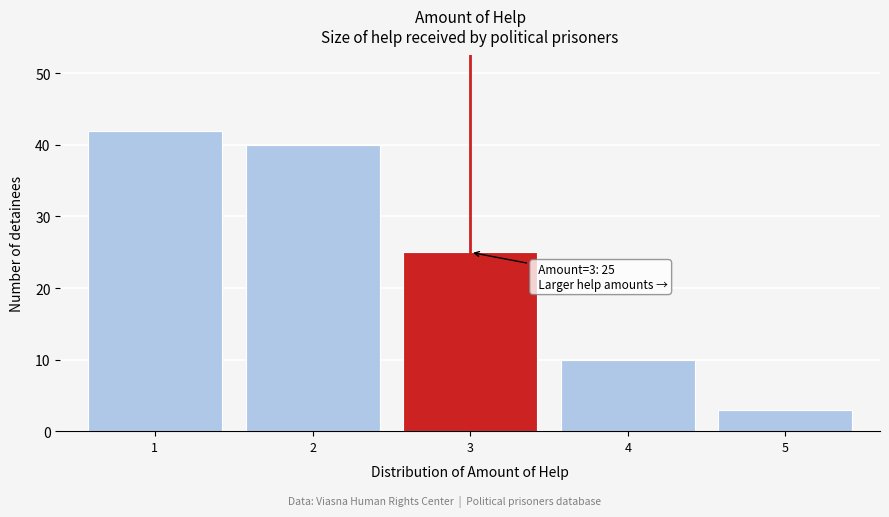

Over which range of the x-axis is the bar tallest?

0.5 to 1.5